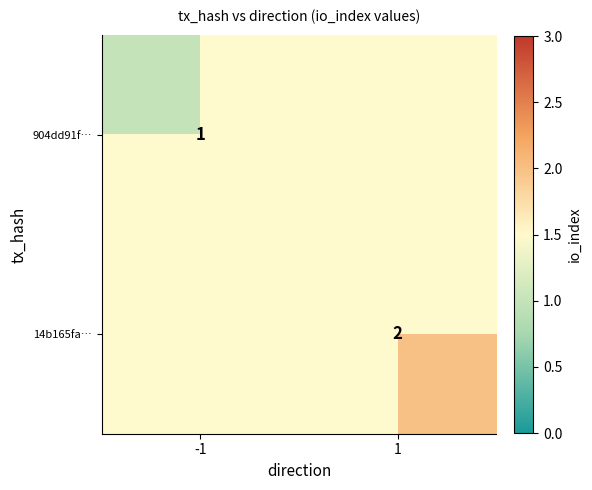

The value of 14b165fa… at 1 is 3. True or false?

False